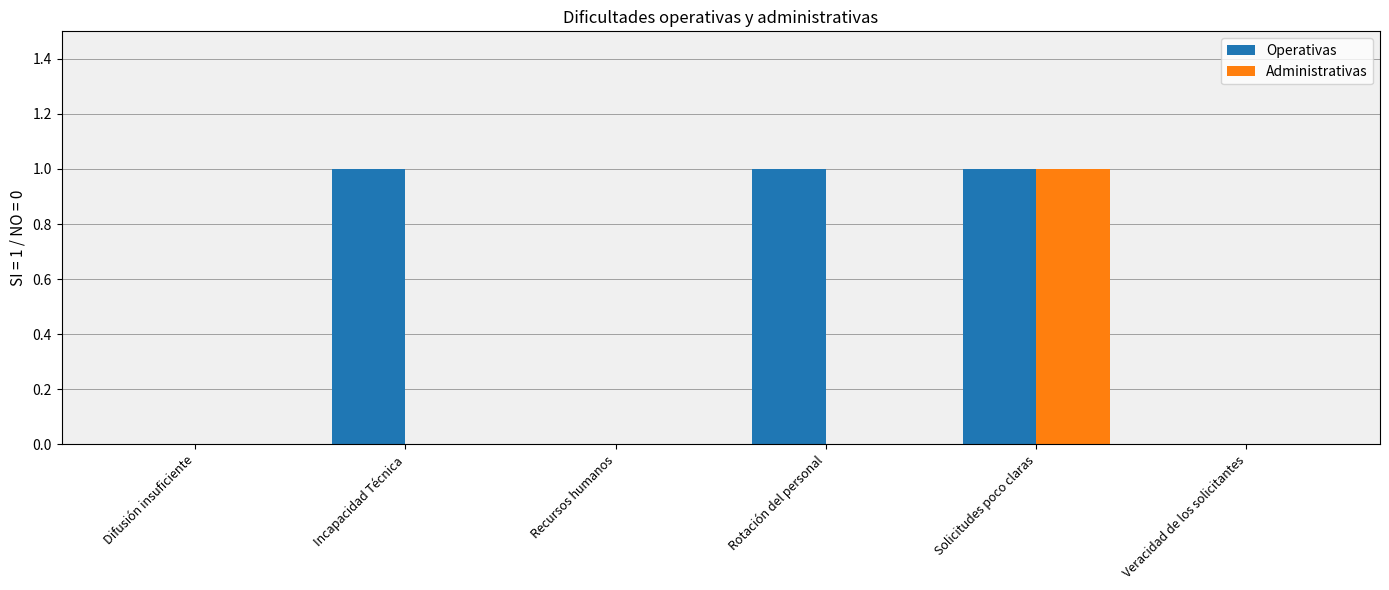

Reading left to right, list all the values displayed in this chart.

Operativas: Difusión insuficiente=0	Incapacidad Técnica=1	Recursos humanos=0	Rotación del personal=1	Solicitudes poco claras=1	Veracidad de los solicitantes=0
Administrativas: Difusión insuficiente=0	Incapacidad Técnica=0	Recursos humanos=0	Rotación del personal=0	Solicitudes poco claras=1	Veracidad de los solicitantes=0